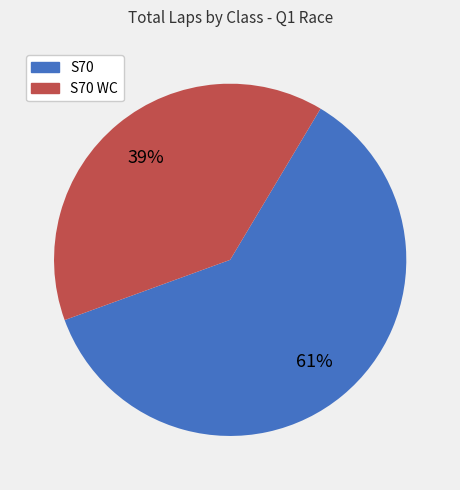

To the nearest percent, what is the average slice percentage?

50%